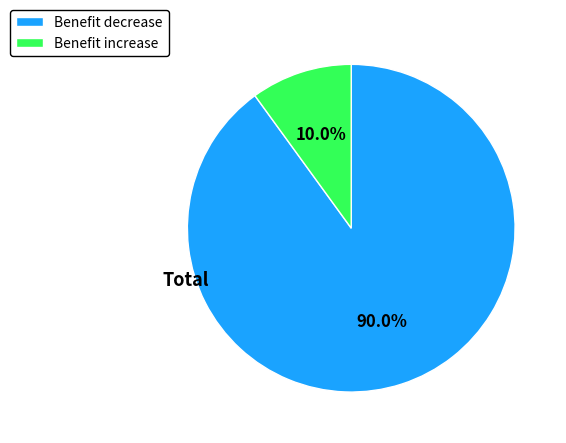

To the nearest percent, what portion does Benefit decrease represent?

90%